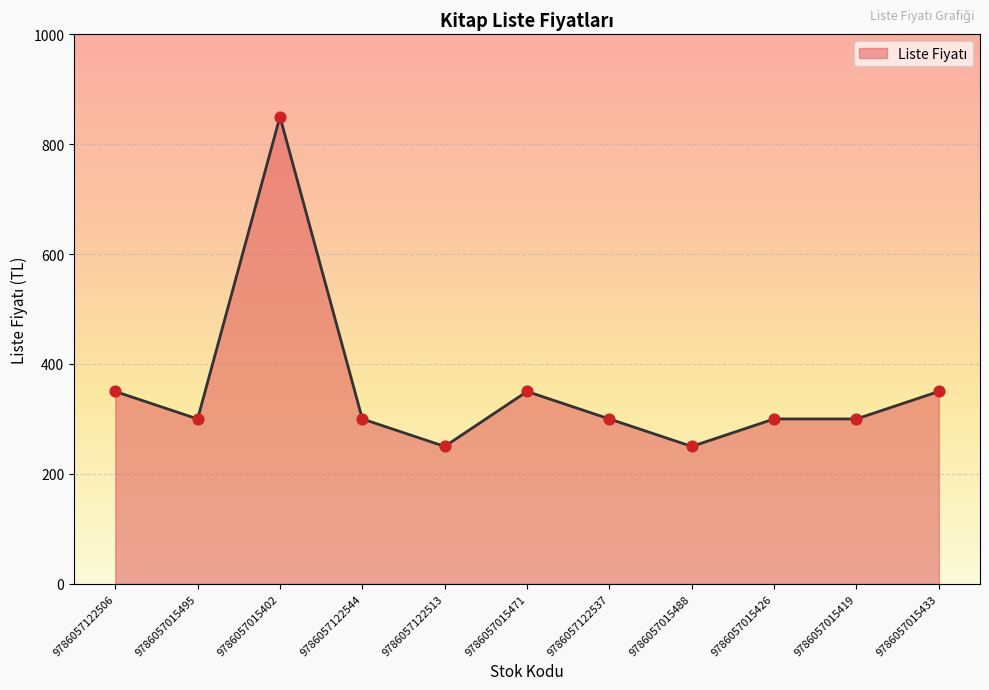

What is the change in value from 9786057122544 to 9786057015488?

-50